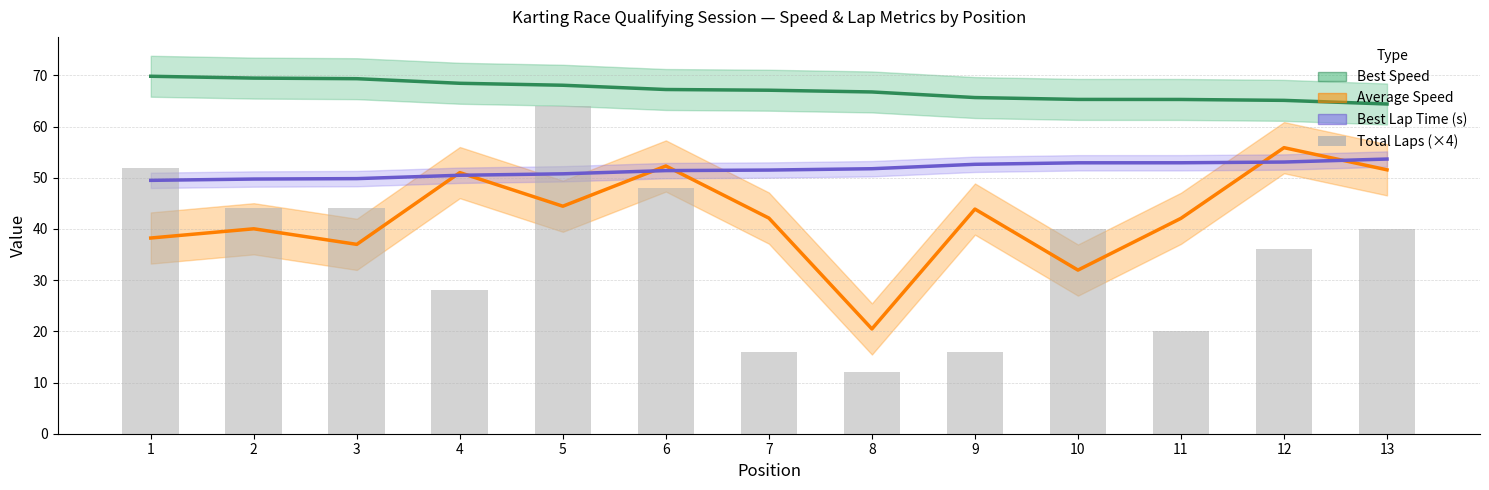

What is the difference between the Best Speed values at 4 and 6?

1.2